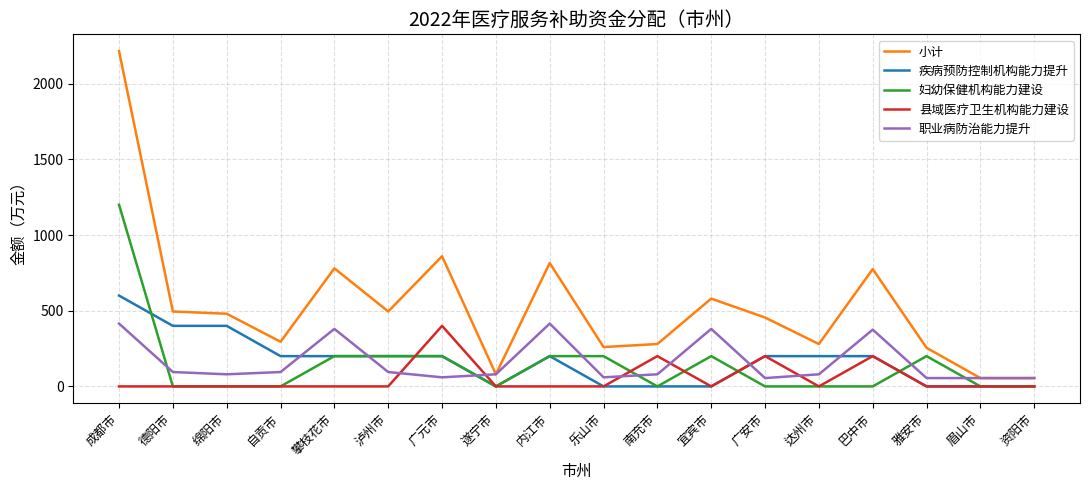

True or false: 疾病预防控制机构能力提升 has a value of 0 at 雅安市.

True